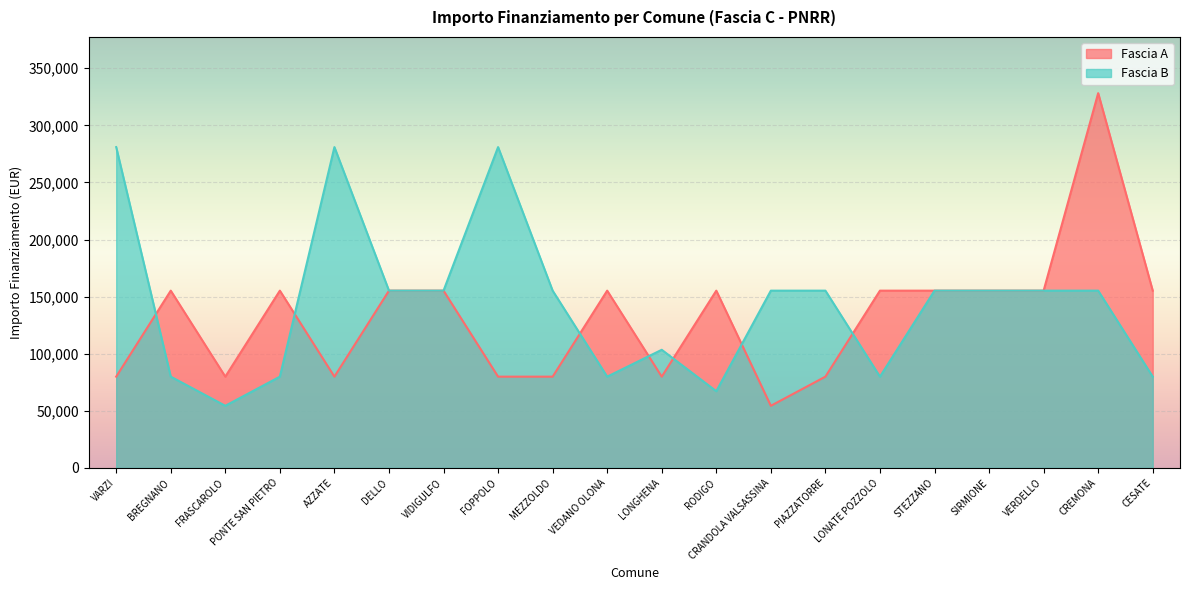

What is the sum of all Fascia B values?

2864535